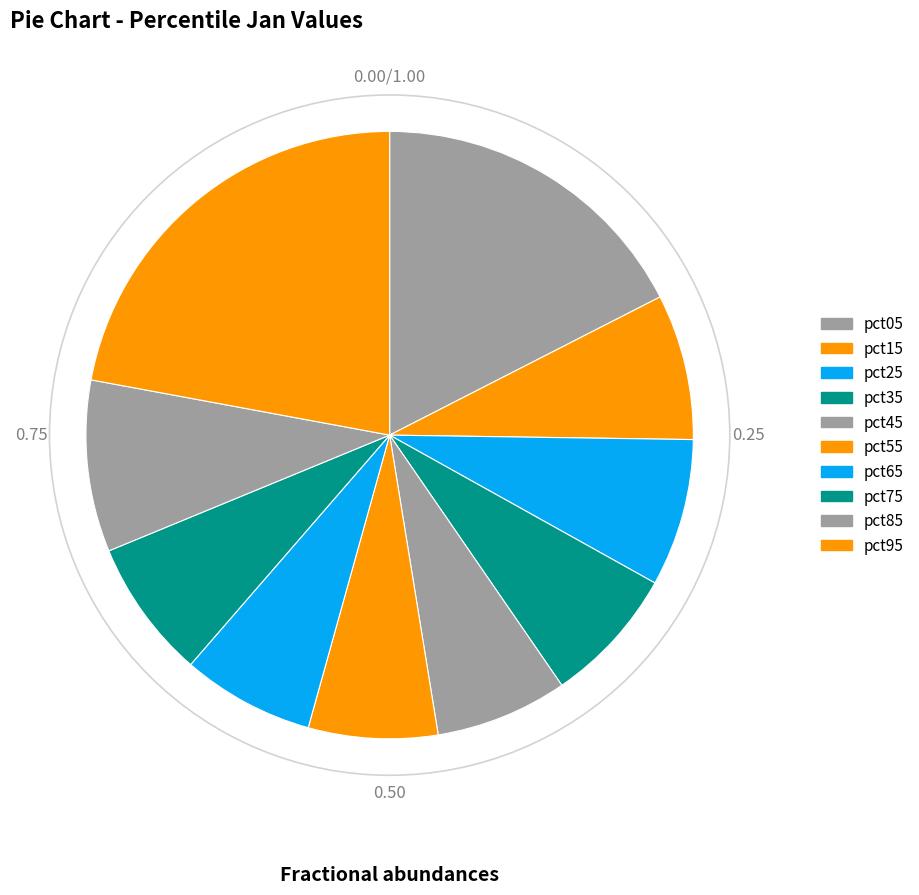

True or false: pct45 accounts for 16% of the total.

False